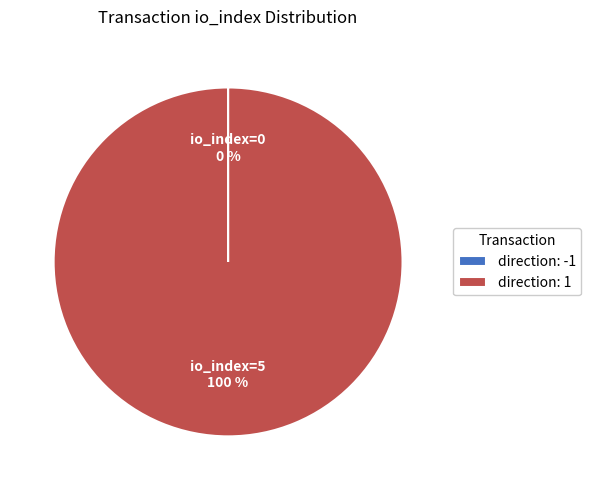

To the nearest percent, what is the average slice percentage?

50%